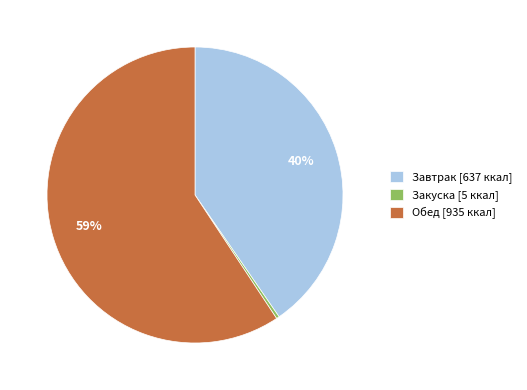

Is there a majority slice in this chart?

Yes